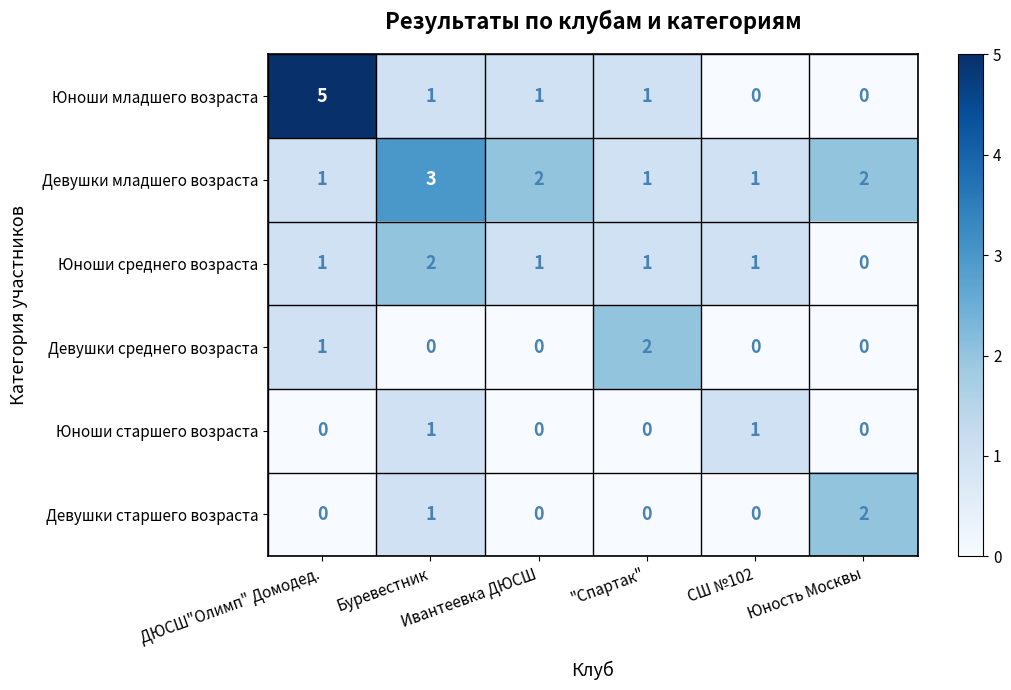

What is the sum of all Юноши младшего возраста values?

8